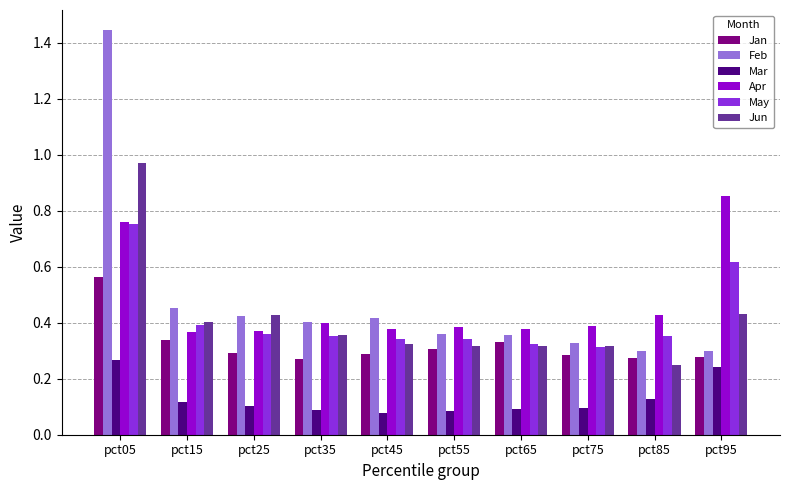

Rank the series by their maximum value, from lowest to highest.

Mar, Jan, May, Apr, Jun, Feb